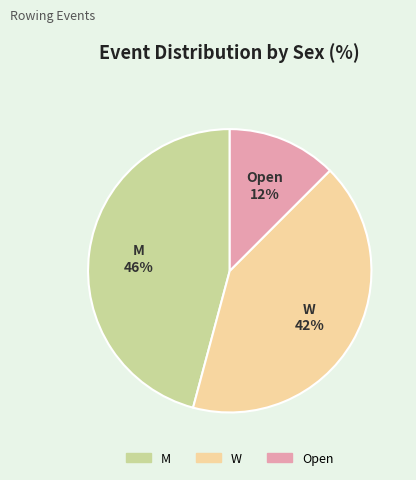

True or false: Open accounts for 6% of the total.

False